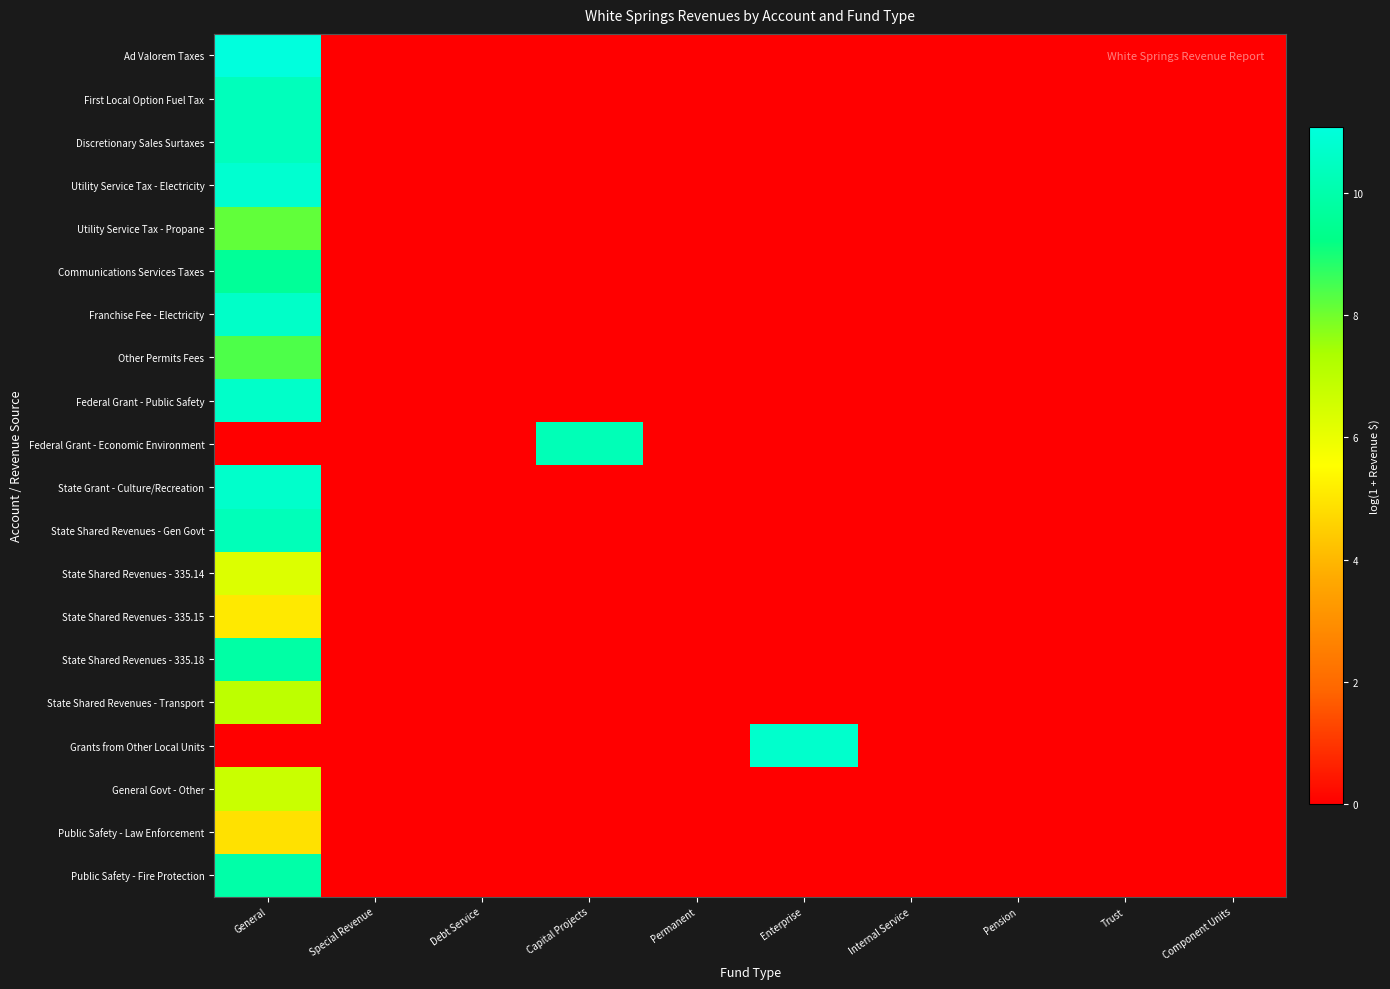

At which category is the sum across all series the highest?

General